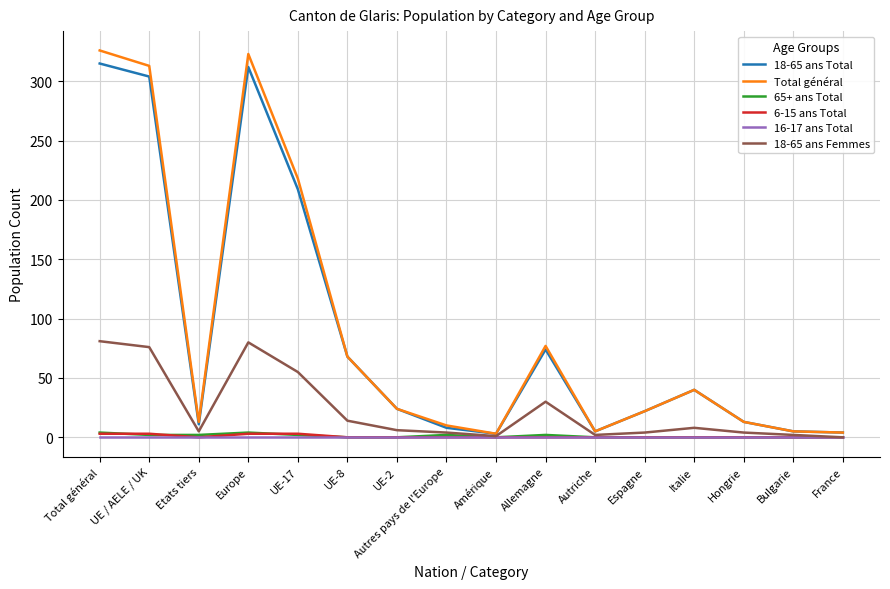

Where is 18-65 ans Total nearest to the value 159?

UE-17